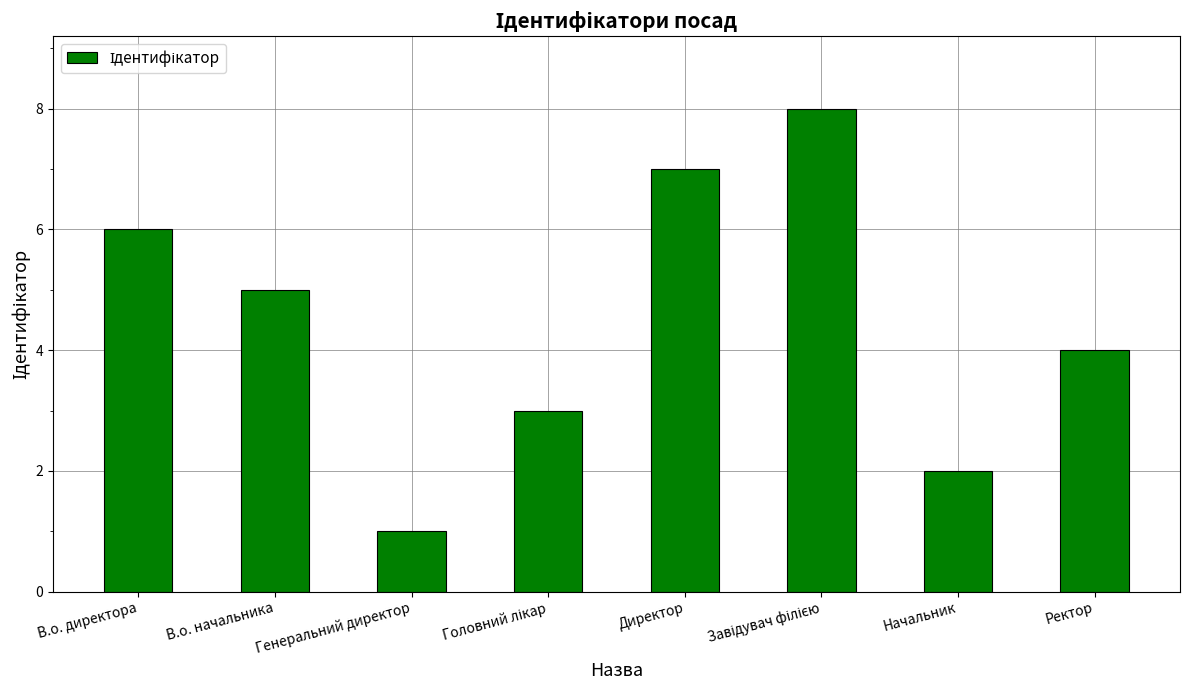

How many values are between 3 and 7?

5